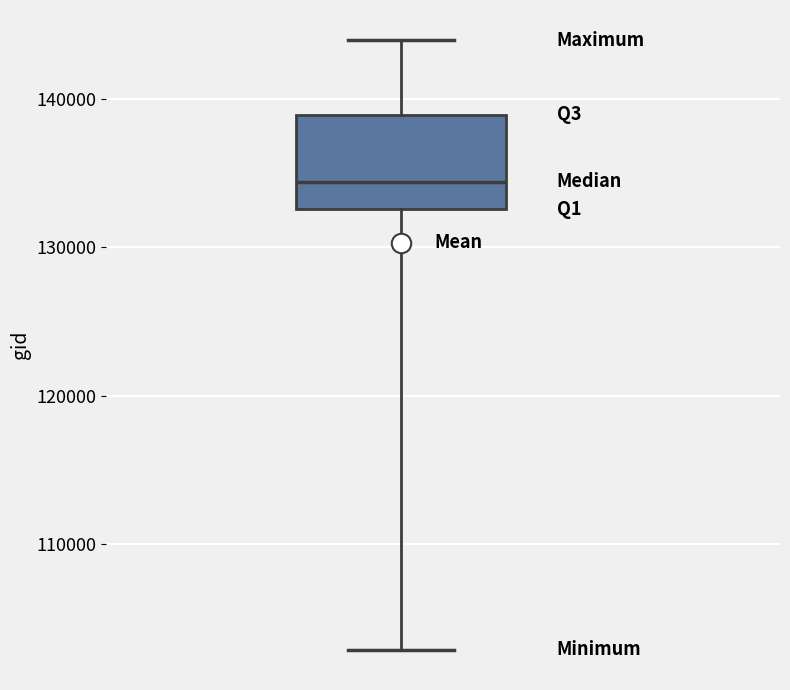

Transcribe this box plot: give where the median line is, the range the box spans, and where the two whiskers end, as read against the y-axis. The values are not printed on the chart, so give them approximately, as read against the axis.

median 134000, box 133000 to 139000, whiskers 103000 to 144000